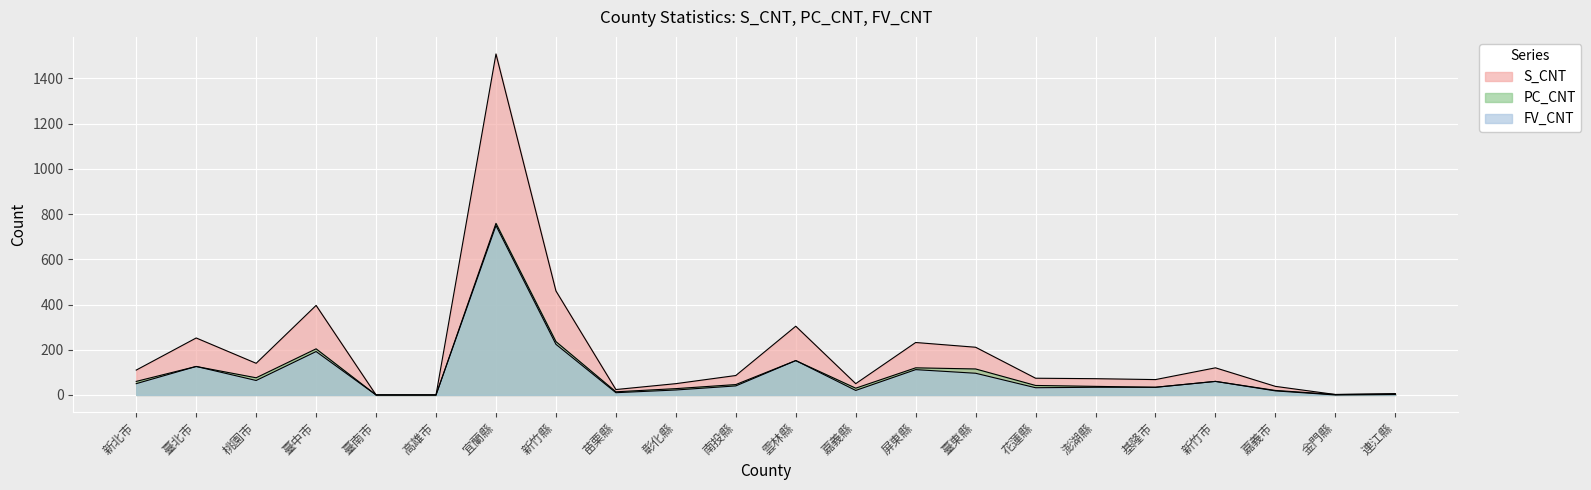

At which category is the sum across all series the highest?

宜蘭縣